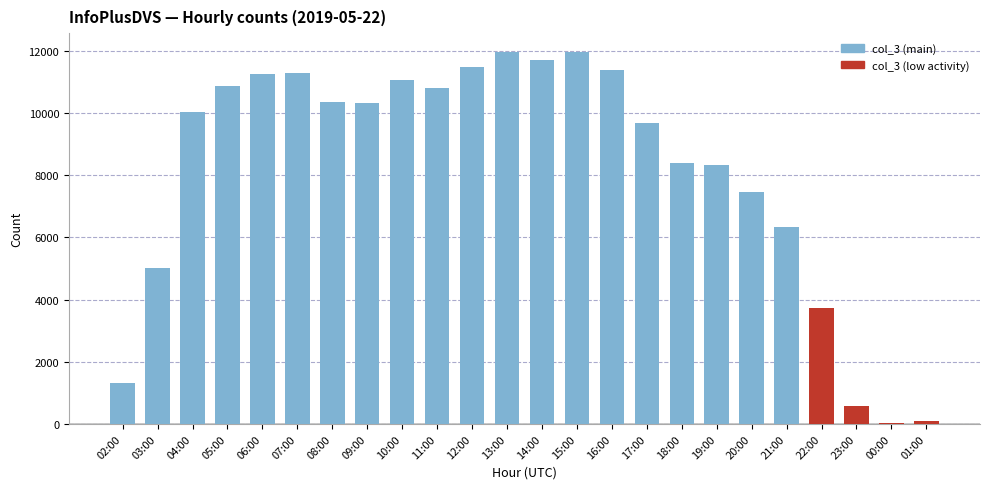

How many distinct data groups are displayed?

1